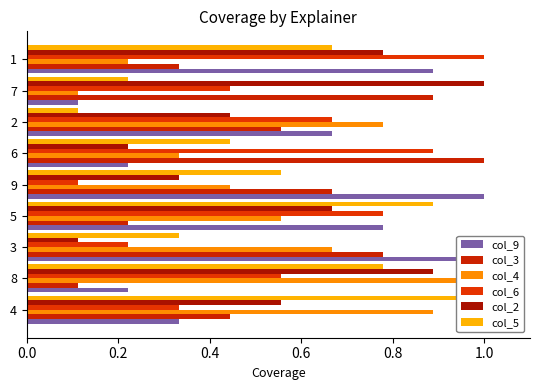

What is the value of the col_6 bar at the 5th from the left?

0.1